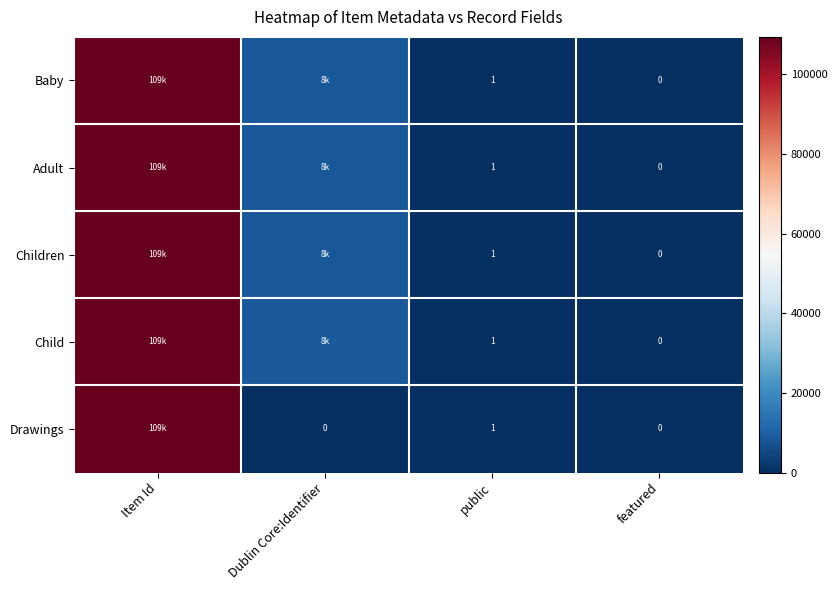

True or false: Drawings has a value of 1.8 at public.

False